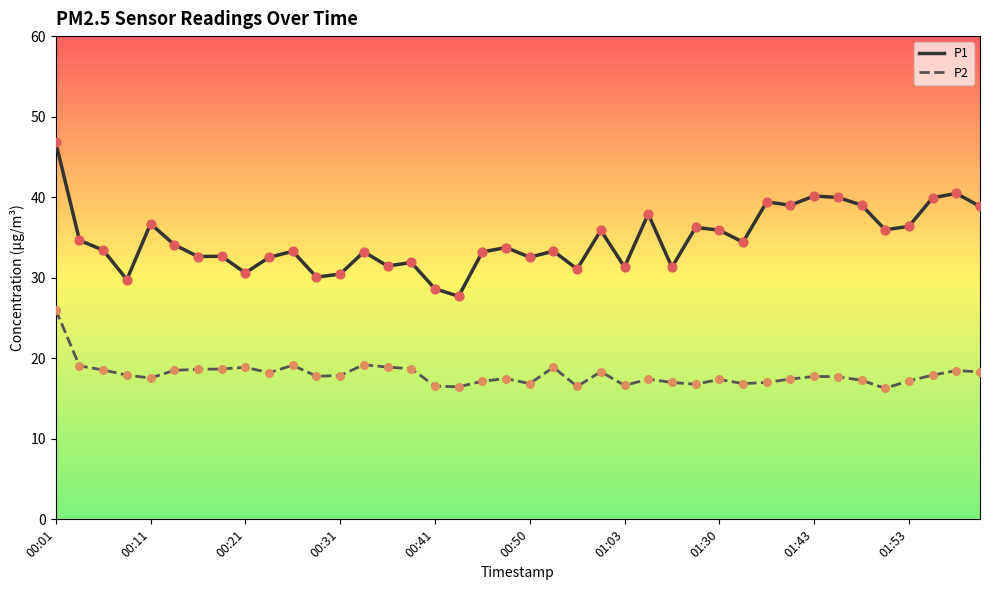

What are all the series names shown in the legend?

P1, P2